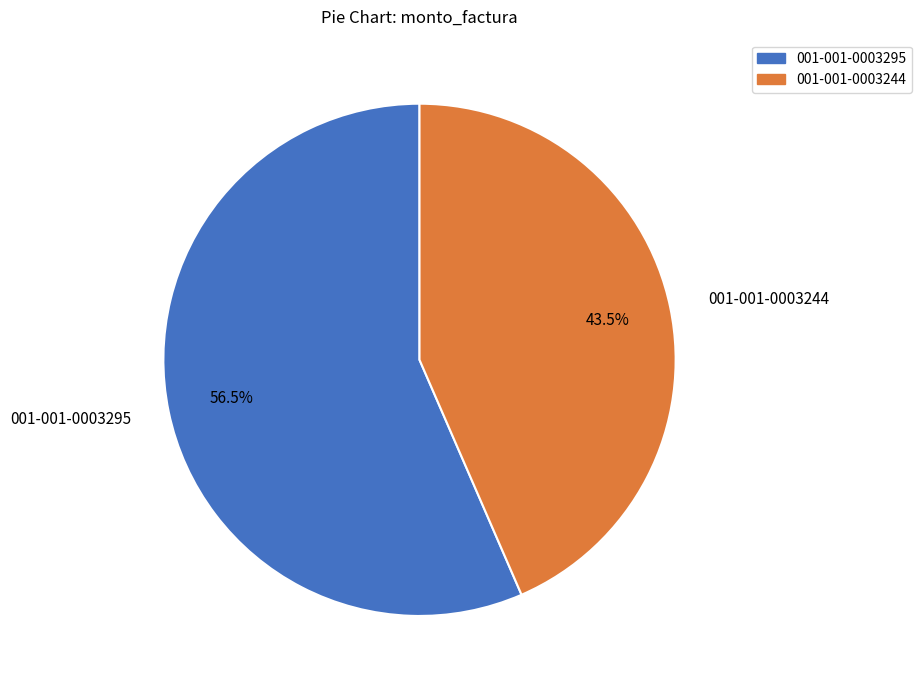

Combined, what portion of the pie is 001-001-0003244 and 001-001-0003295?

100.0%